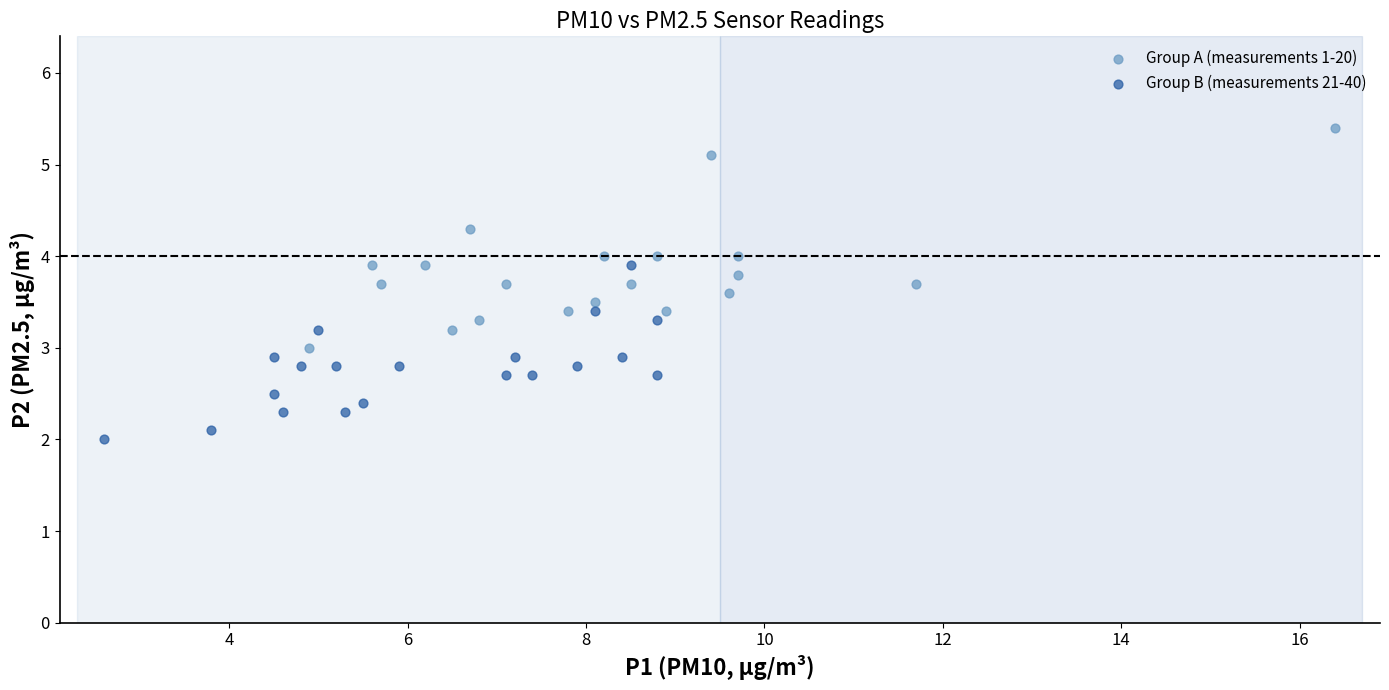

Which series contains the lowest Y value?

Group B (measurements 21-40)